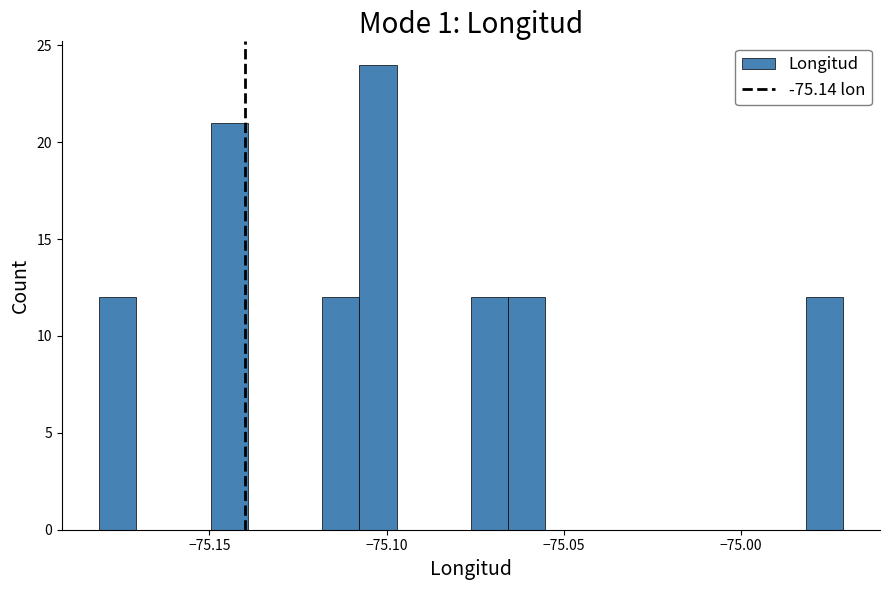

Around what value on the x-axis is the tallest bar? Give the approximate position of its centre, as read against the axis.

-75.100